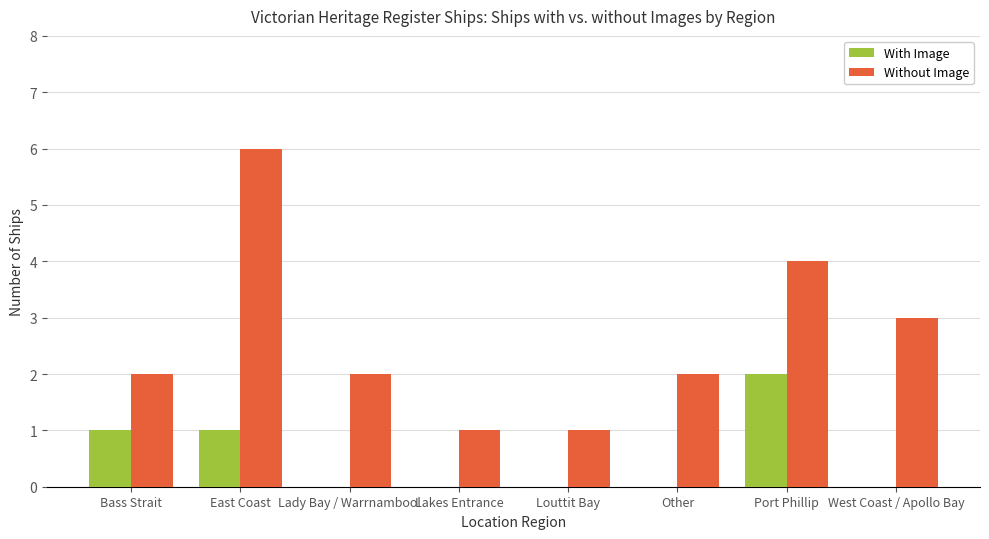

Reading right to left, what are all the values shown in this chart?

With Image: West Coast / Apollo Bay=0	Port Phillip=2	Other=0	Louttit Bay=0	Lakes Entrance=0	Lady Bay / Warrnambool=0	East Coast=1	Bass Strait=1
Without Image: West Coast / Apollo Bay=3	Port Phillip=4	Other=2	Louttit Bay=1	Lakes Entrance=1	Lady Bay / Warrnambool=2	East Coast=6	Bass Strait=2